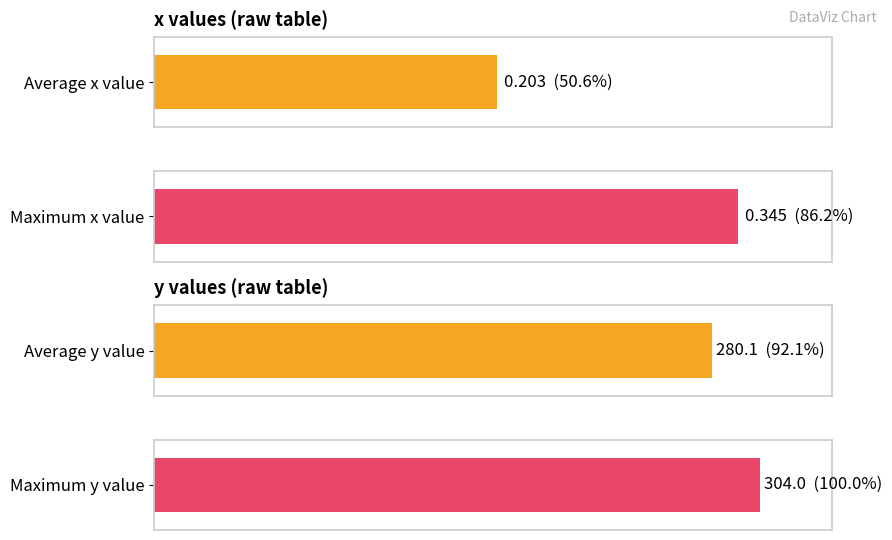

What is the average value of the y series?

280.1